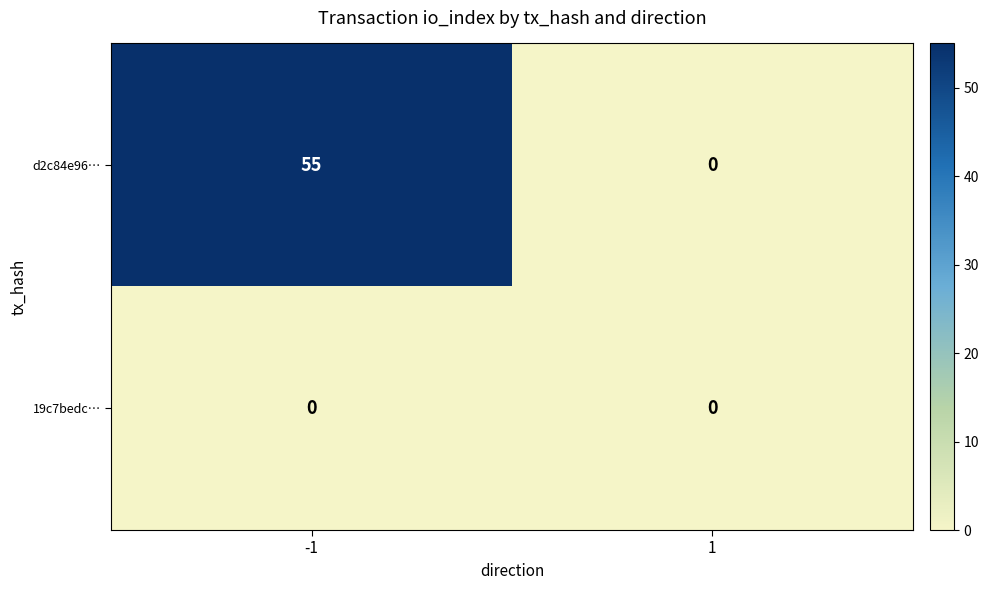

List the series in order of their overall mean, lowest first.

19c7bedc…, d2c84e96…